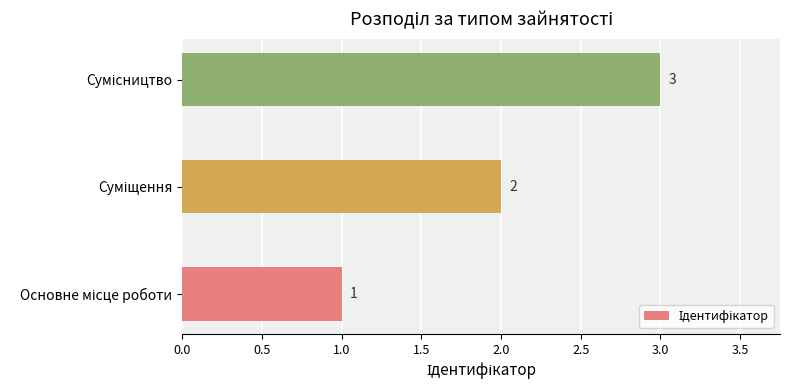

What is the maximum value shown in the chart?

3